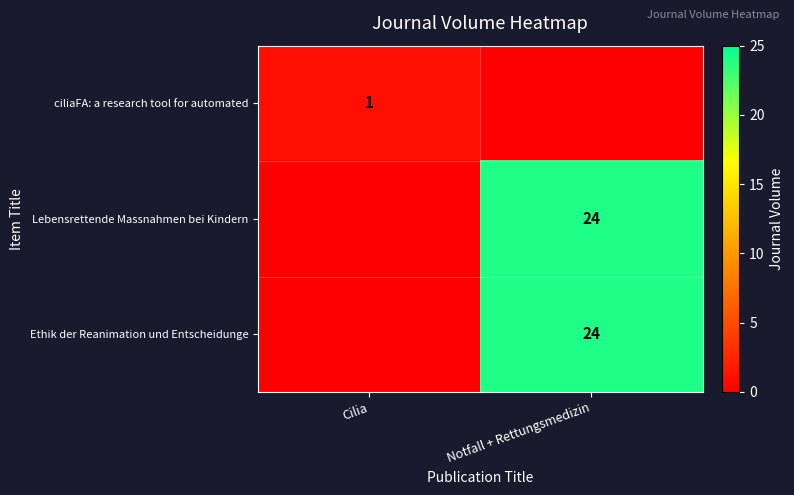

What is the total value across all series at Cilia?

1